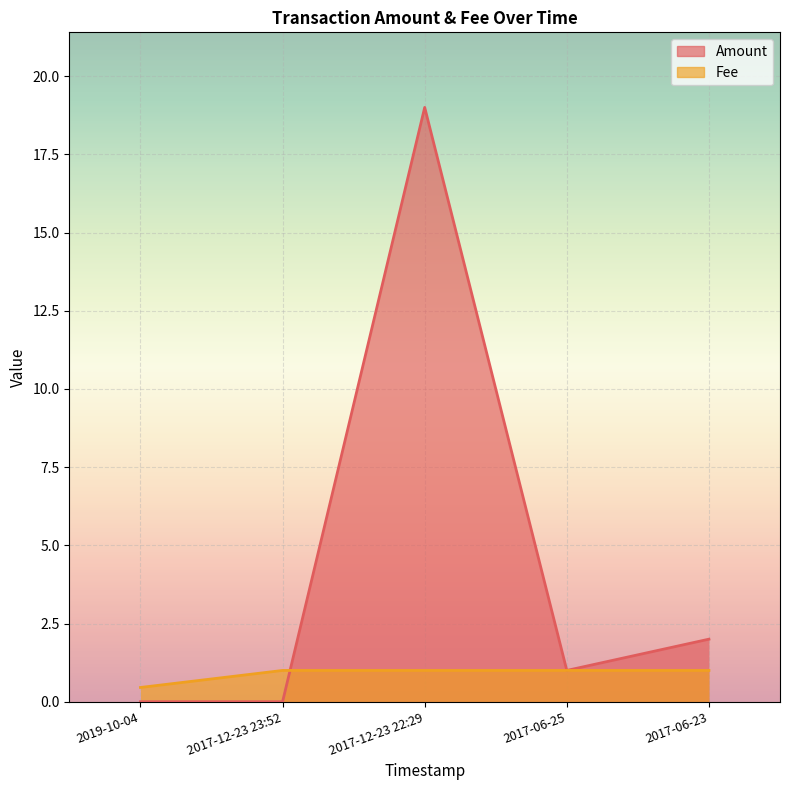

Count the number of data series in this chart.

2